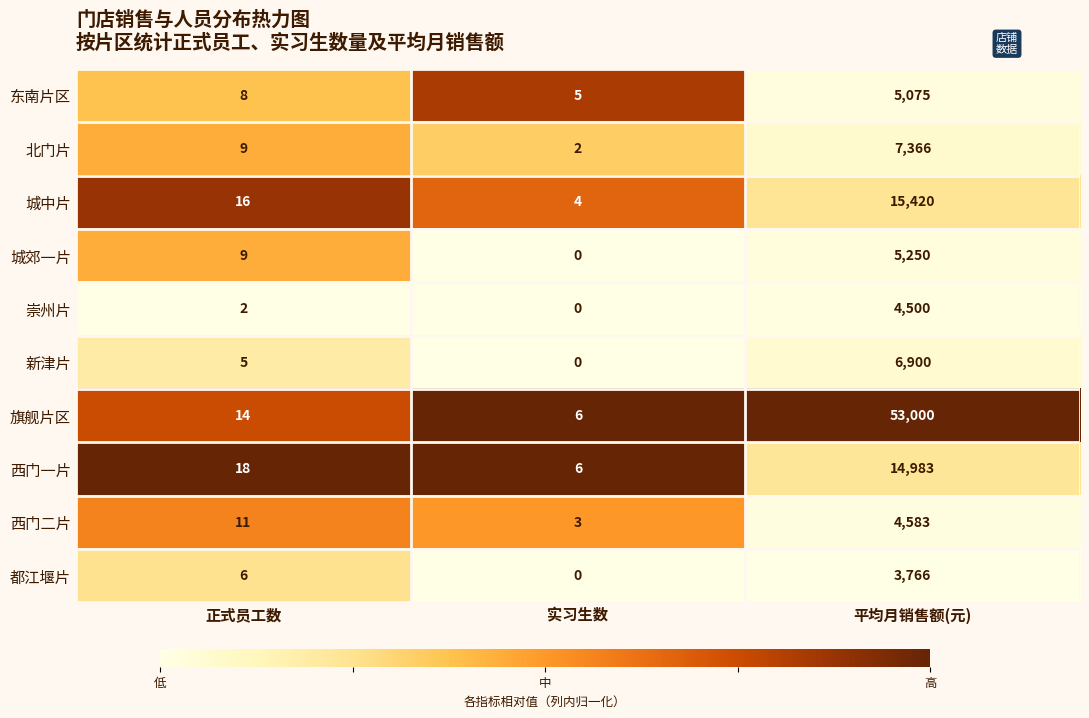

How many categories are shown in the chart?

3